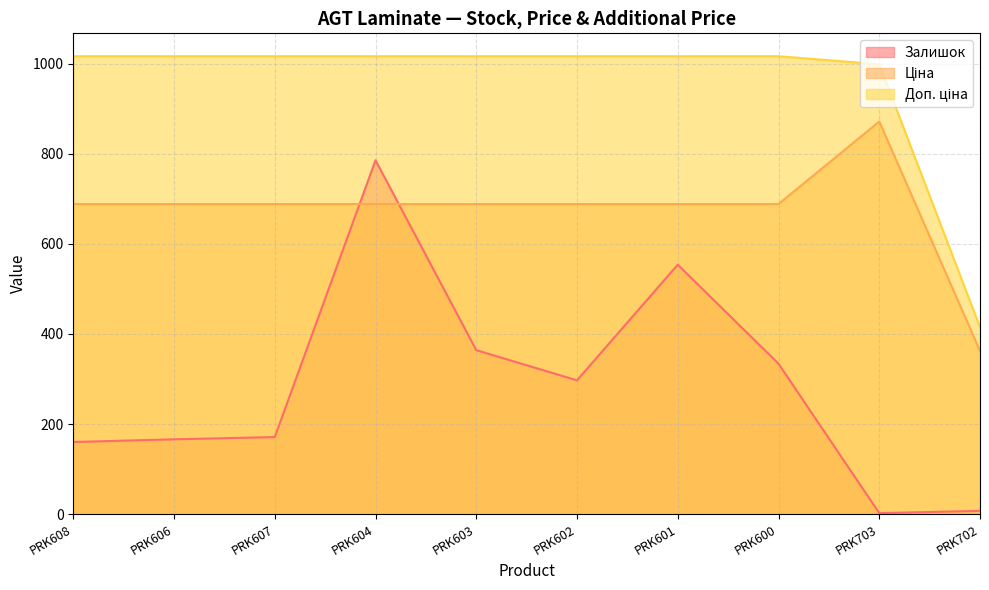

What is the difference between the maximum and minimum values in the Залишок series?

784.0